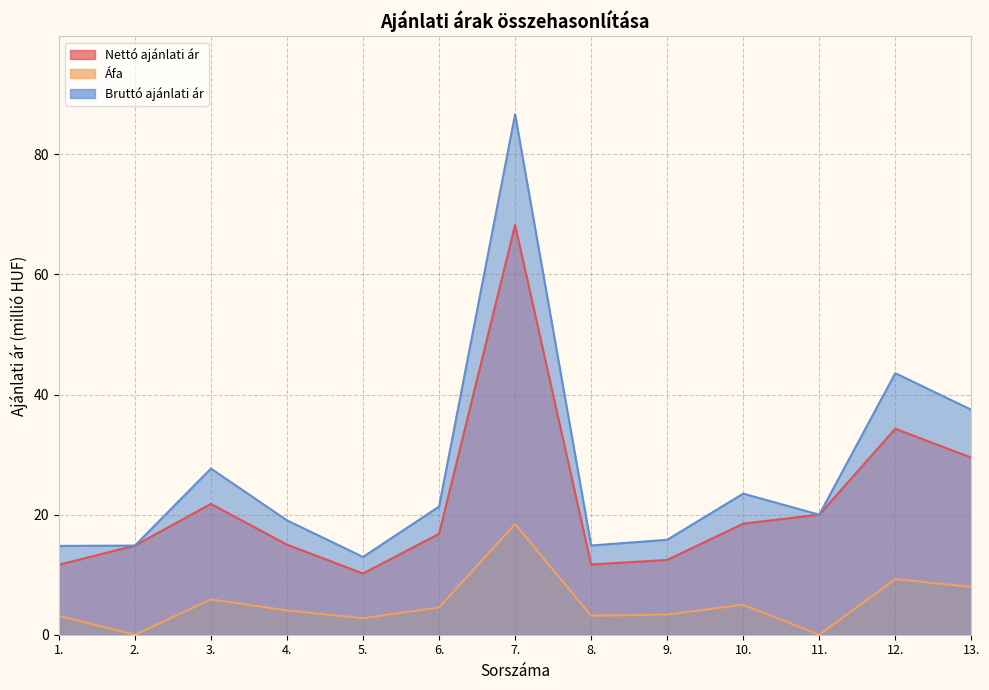

True or false: Bruttó ajánlati ár and Nettó ajánlati ár intersect in this chart.

False